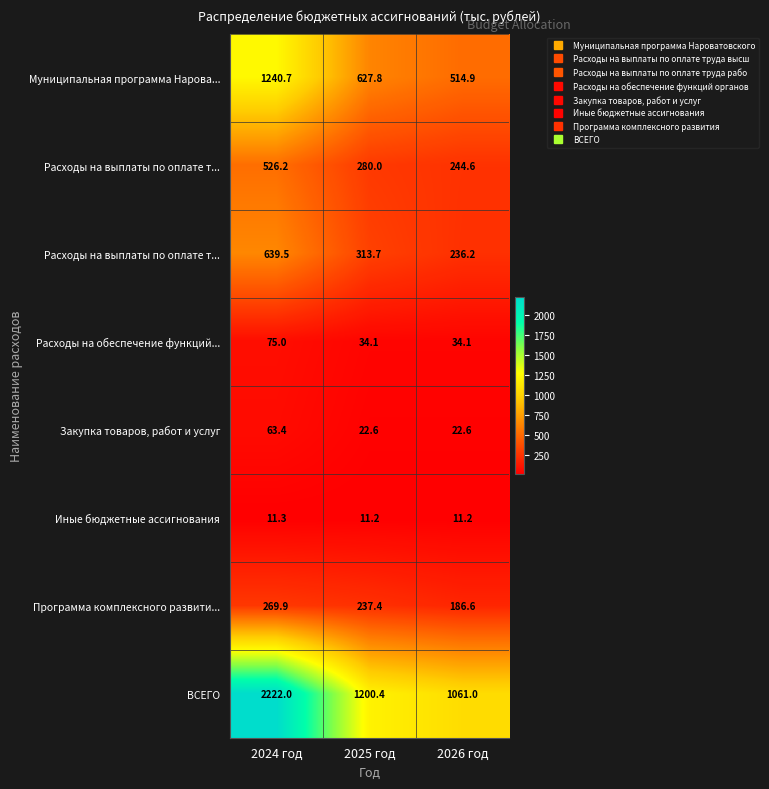

Between 2024 год and 2025 год, which is larger?

2024 год